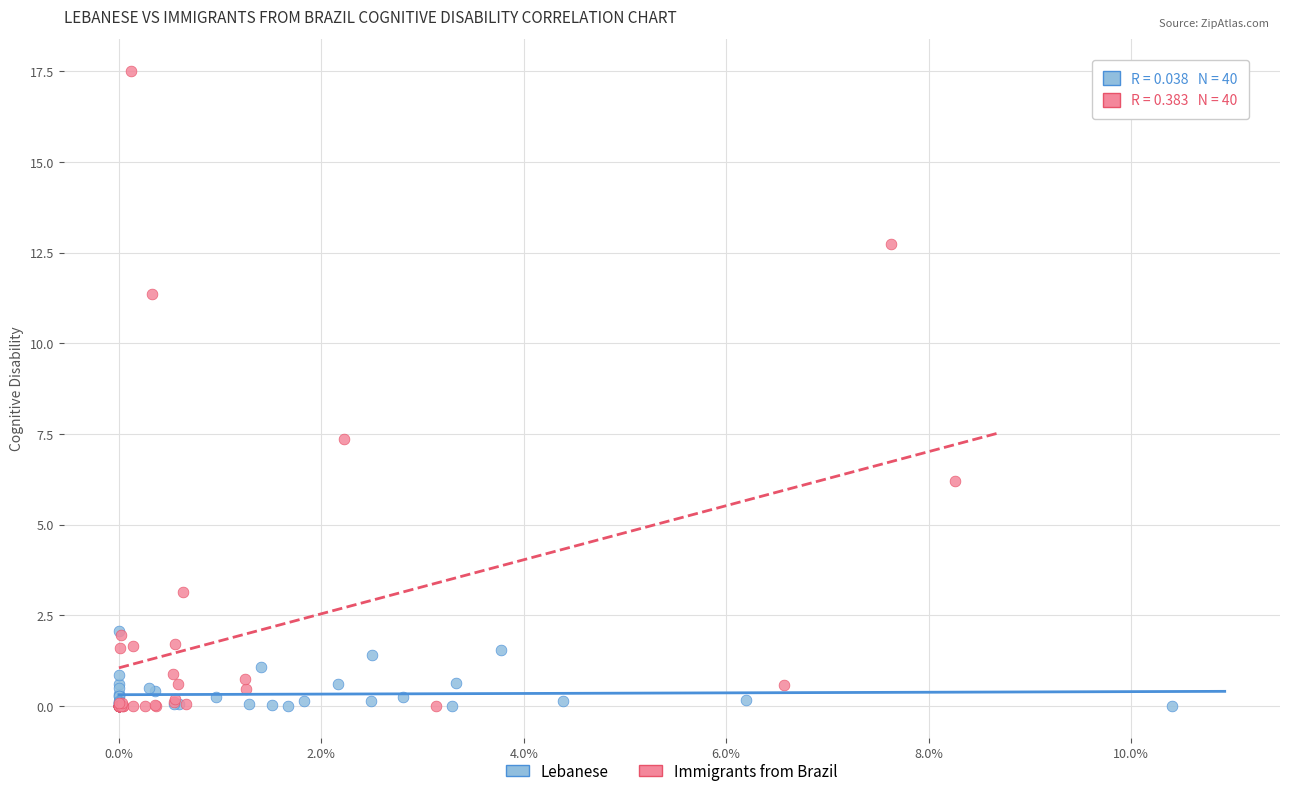

Which series reaches the maximum Y coordinate?

Immigrants from Brazil